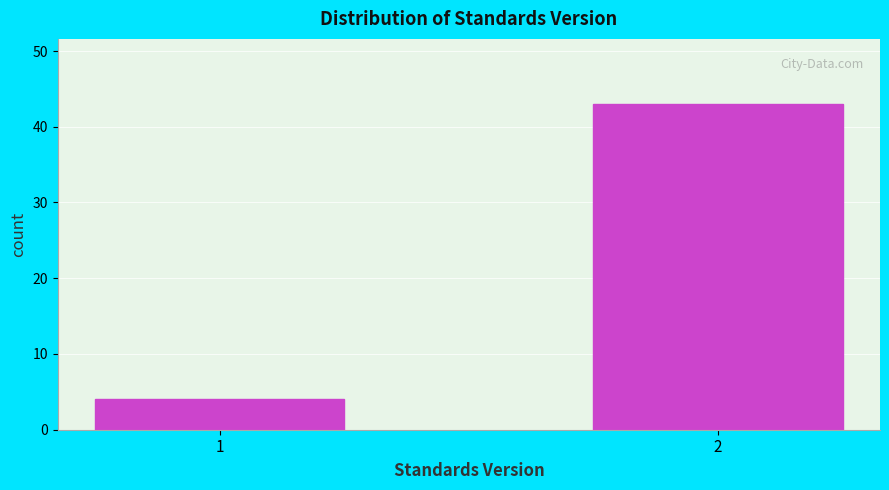

Reading left to right, extract all data points from this chart.

4	43